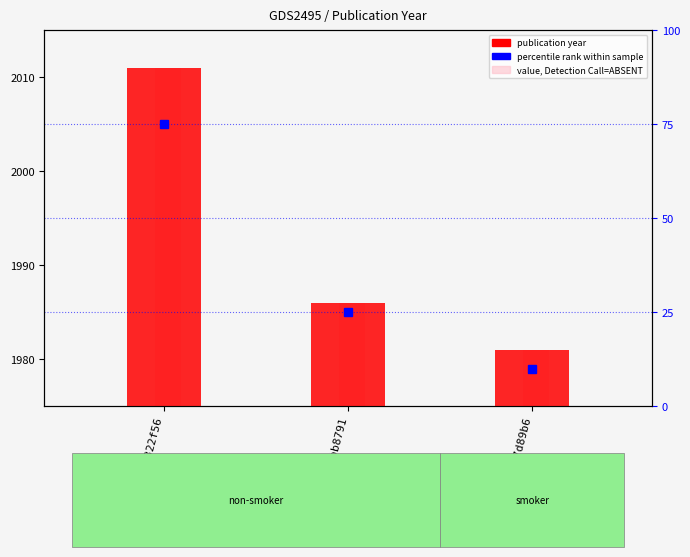

What is the maximum value for percentile rank within sample?

75